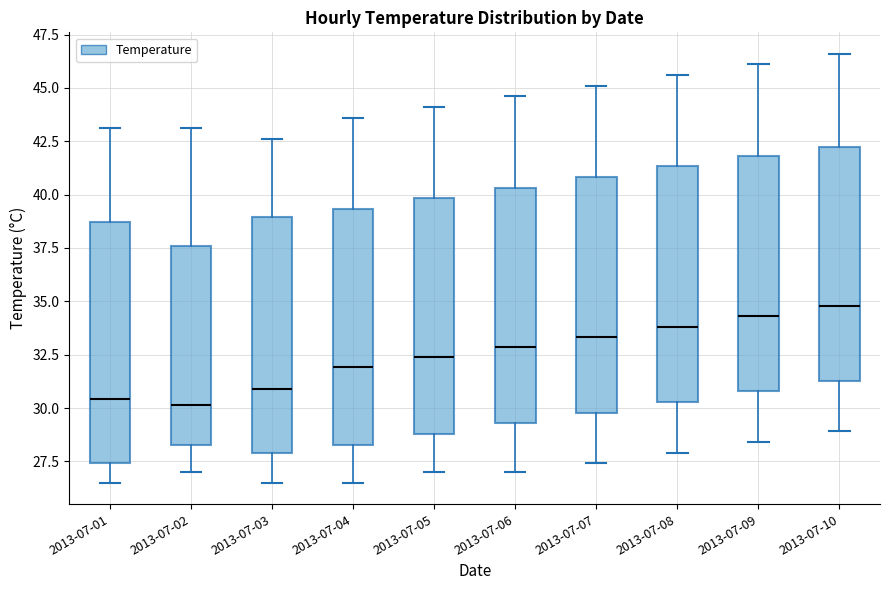

Where does the lower whisker of the box for 2013-07-03 end on the y-axis? The values are not printed on the chart, so give them approximately, as read against the axis.

26.5